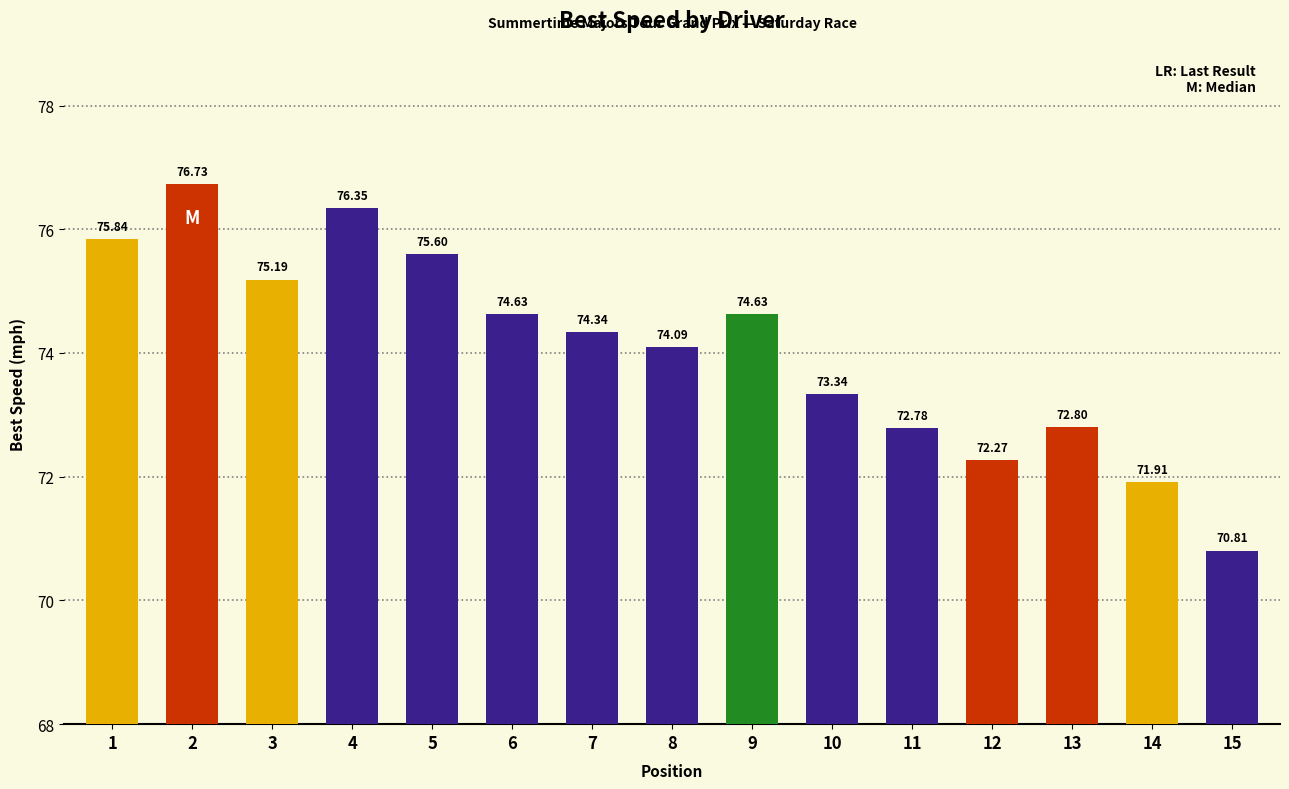

The value at 9 is 74.6. True or false?

True